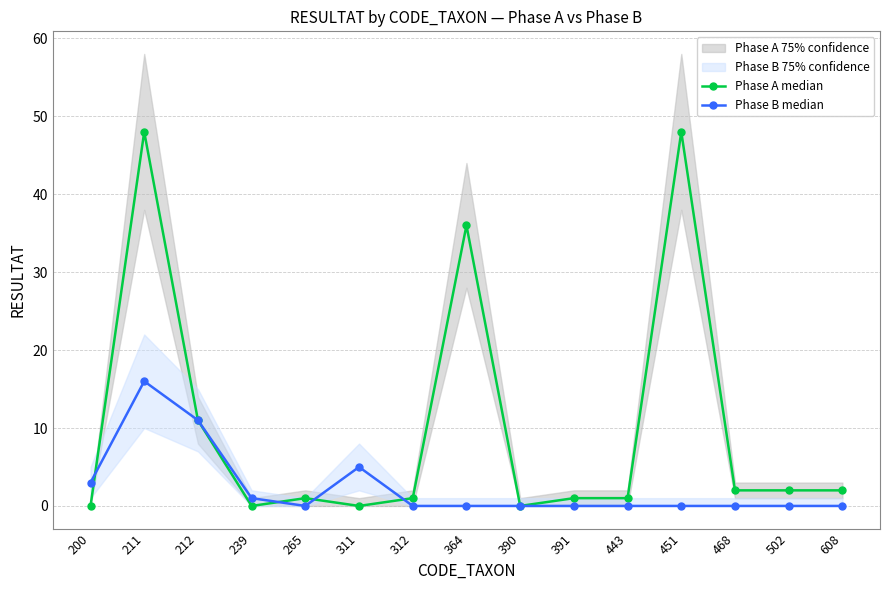

What are all the series names shown in the legend?

Phase A median, Phase B median